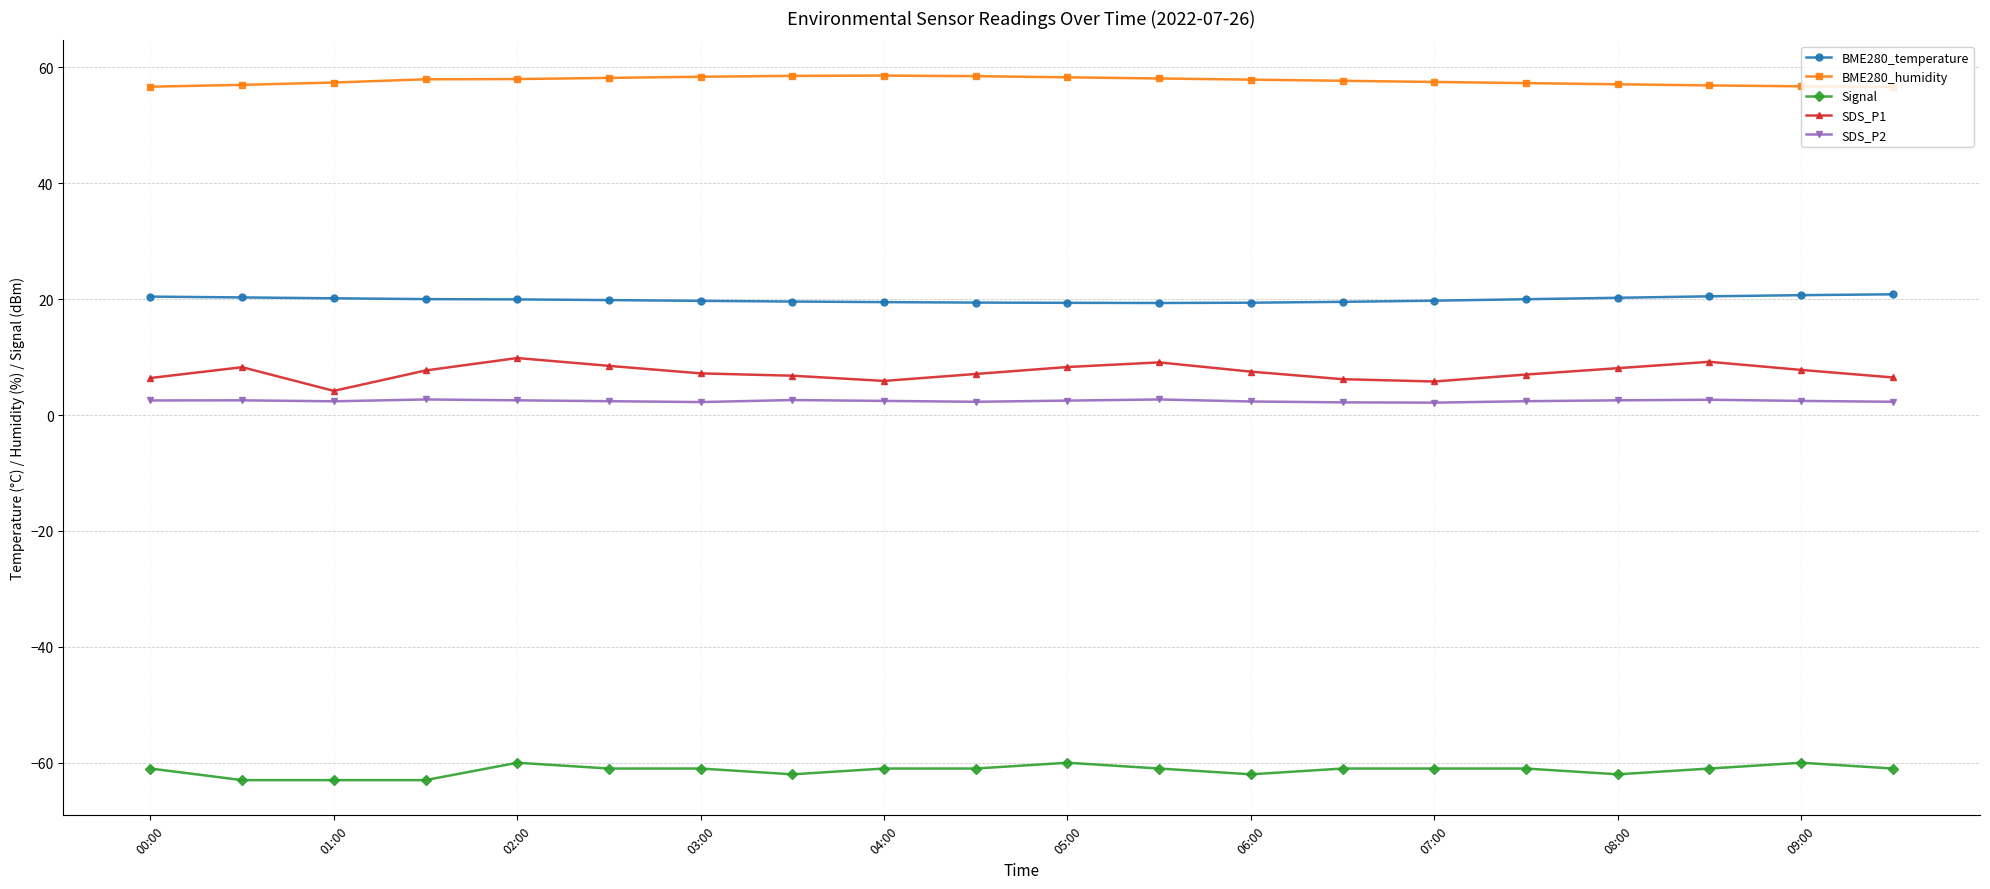

Which series has the largest total across all categories?

BME280_humidity